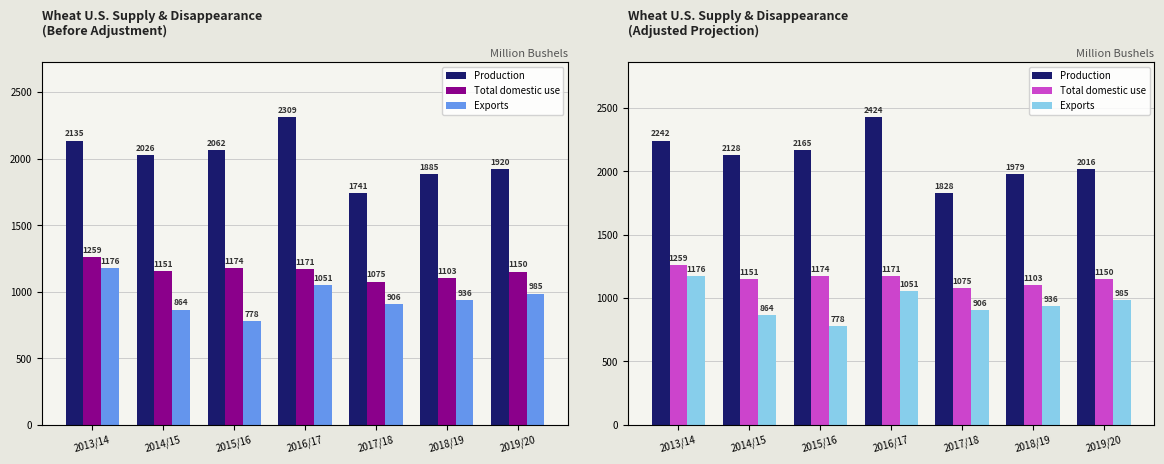

How many series are shown in this chart?

3